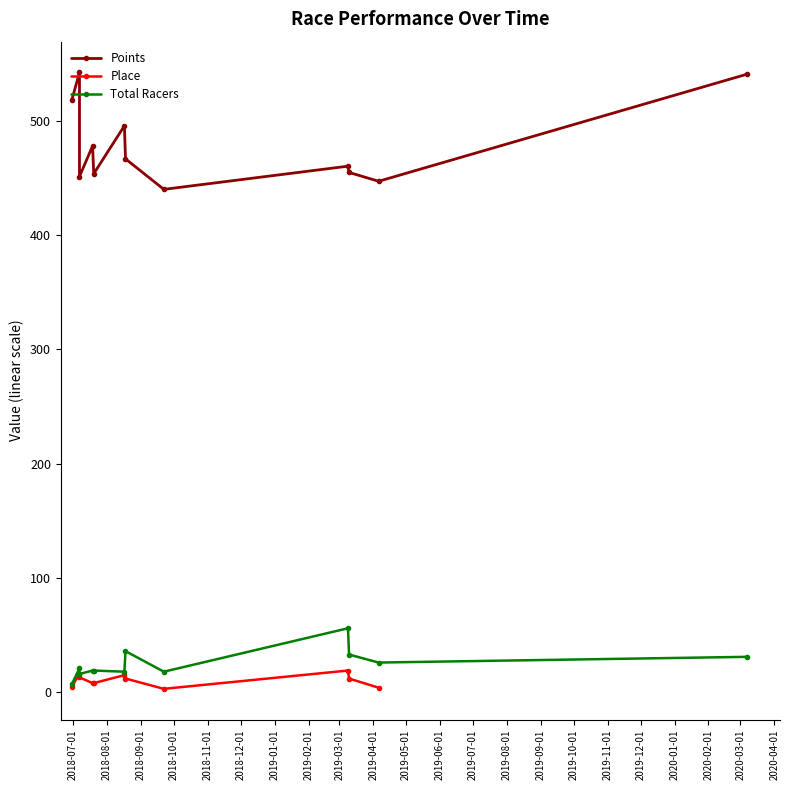

True or false: Total Racers and Place cross at least once.

False